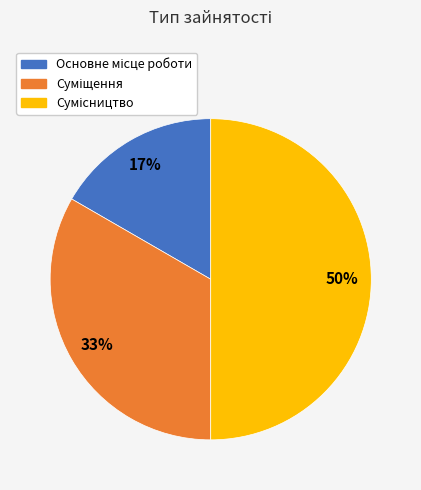

How many segments does this pie chart have?

3